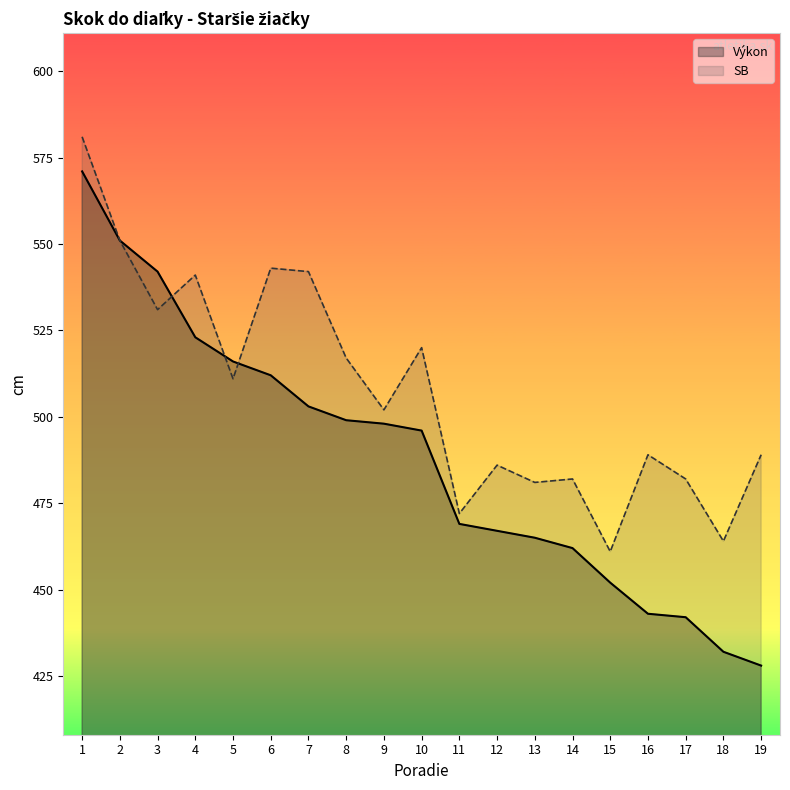

What is the approximate value of Výkon at 1, to the nearest 50?

550